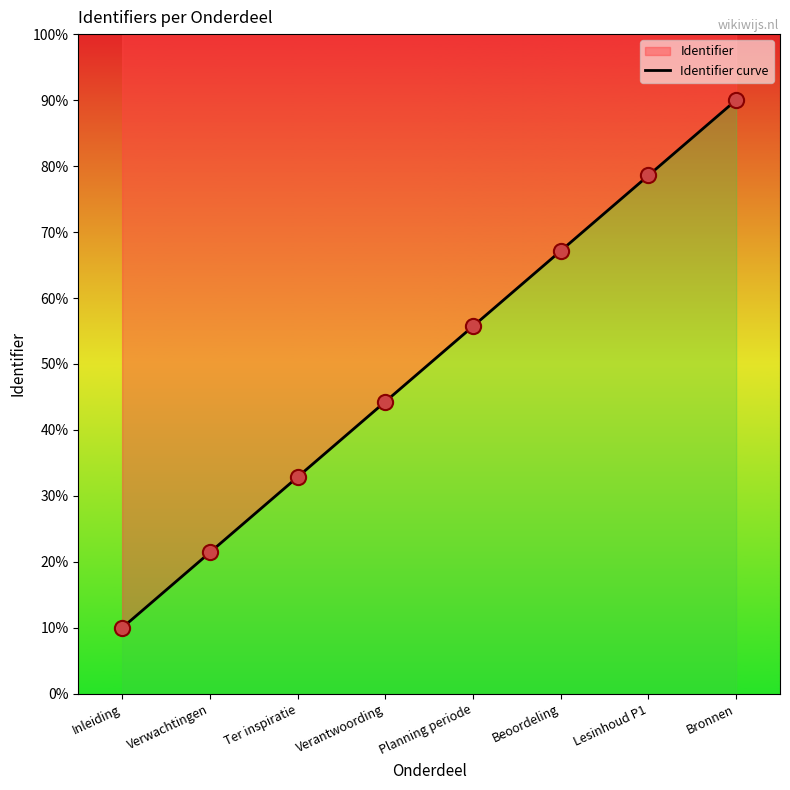

Which has a higher value, Lesinhoud P1 or Bronnen?

Bronnen